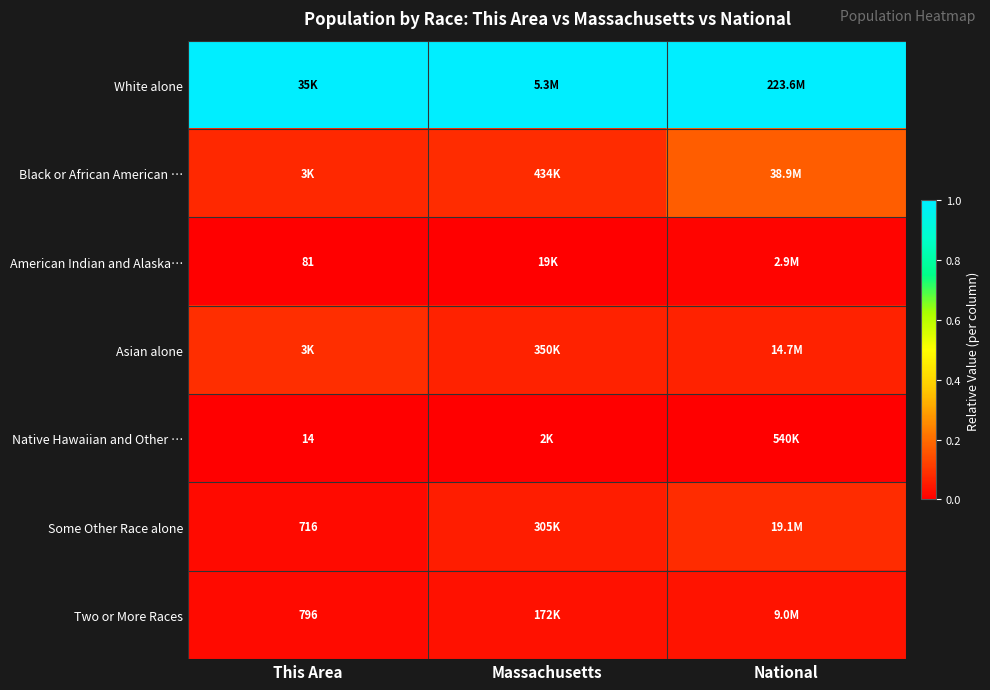

True or false: Native Hawaiian and Other … has a value of 0.0 at This Area.

True